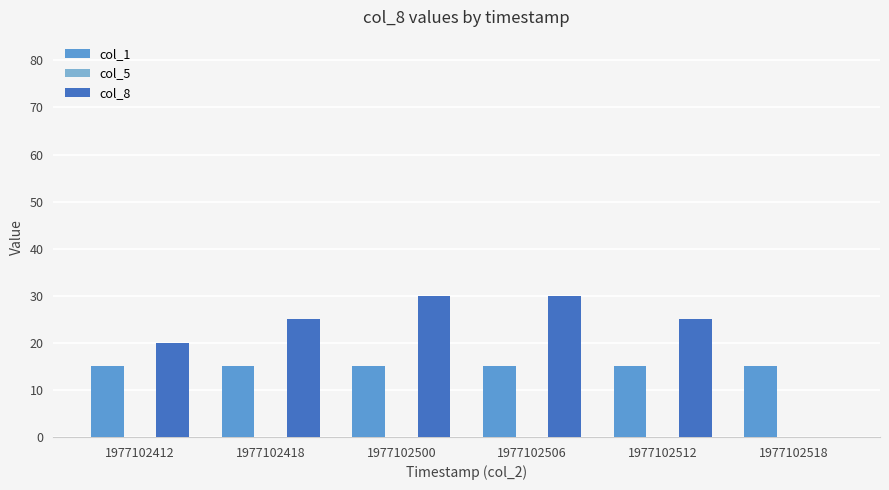

Which series changed the most between 1977102512 and 1977102518?

col_8